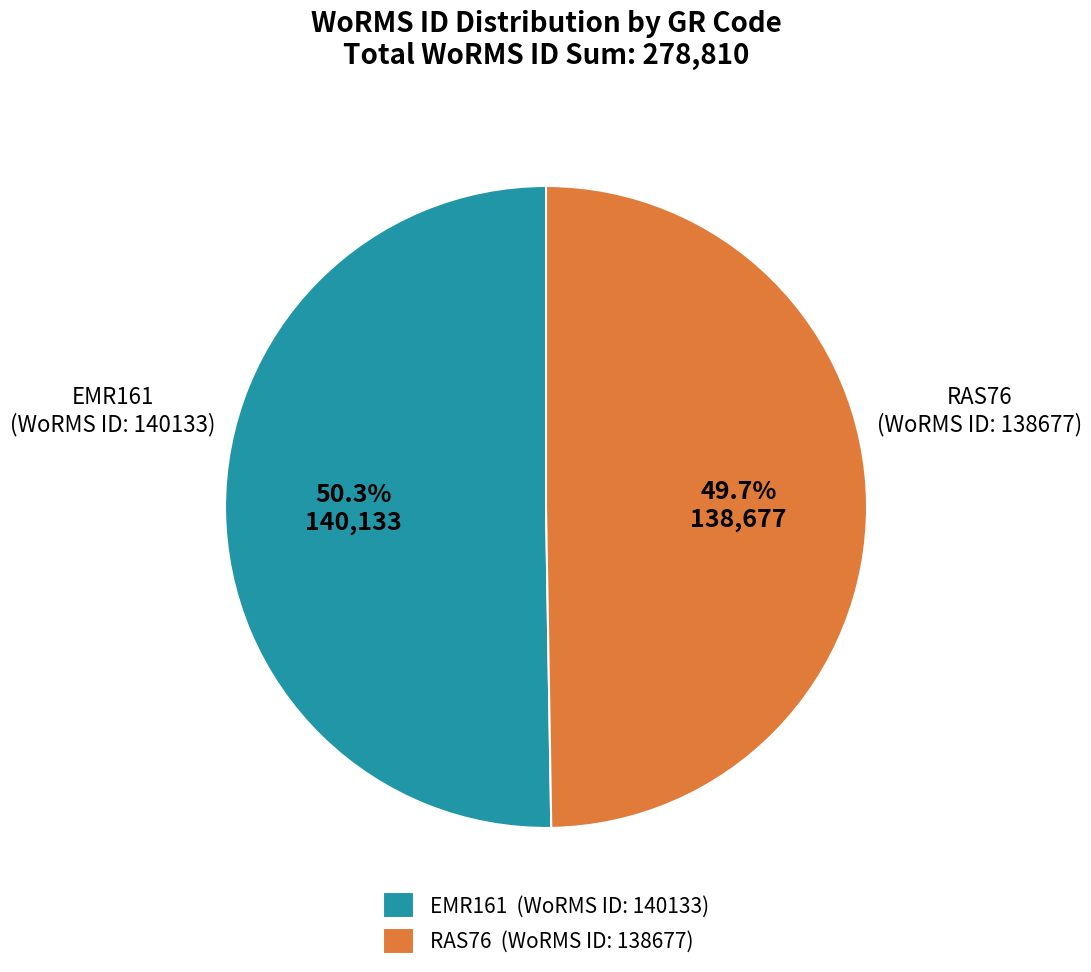

What is the largest slice in the pie chart?

EMR161